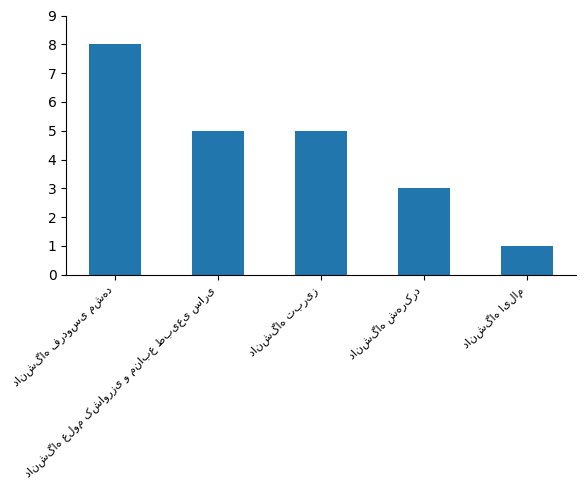

What is the maximum value shown in the chart?

8